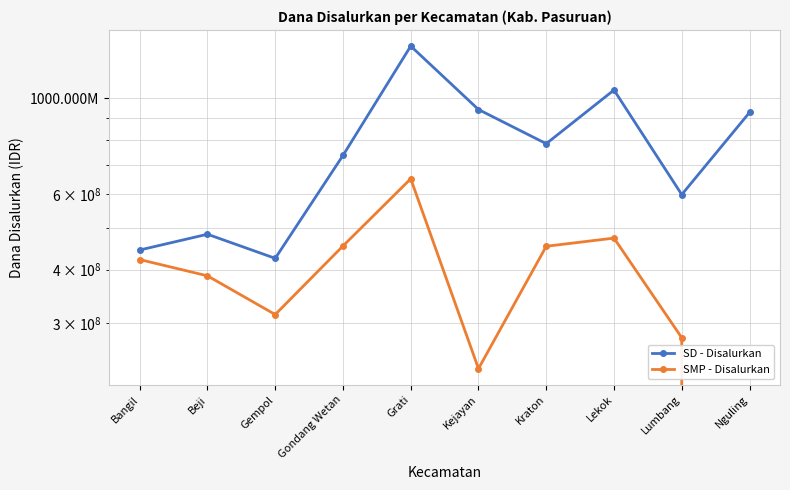

Does the chart have visible grid lines?

Yes